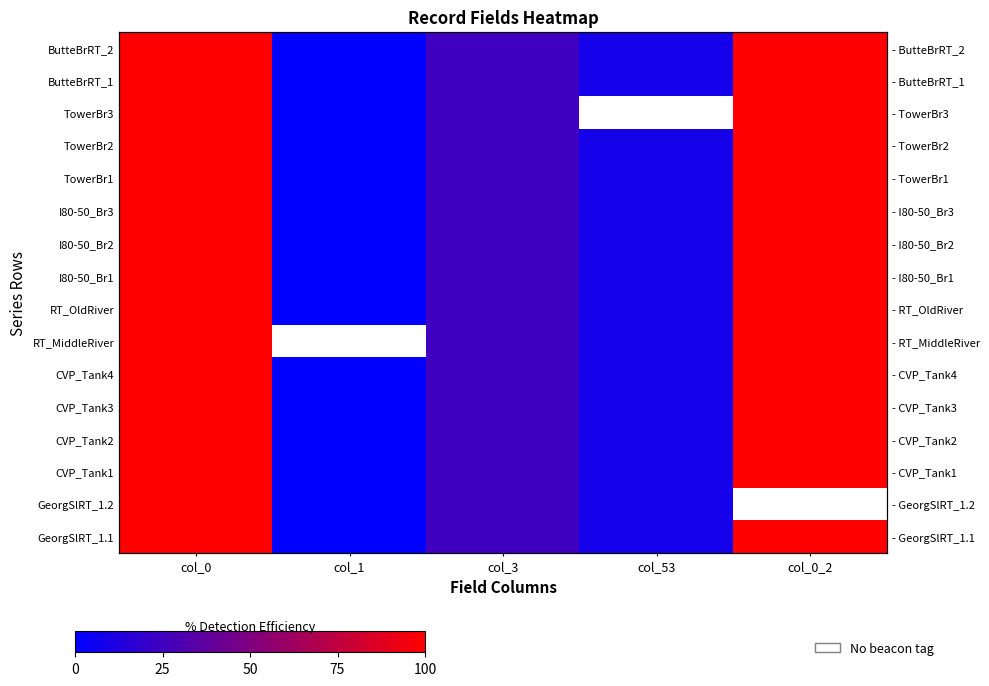

Between col_0 and col_3, which is larger?

col_0